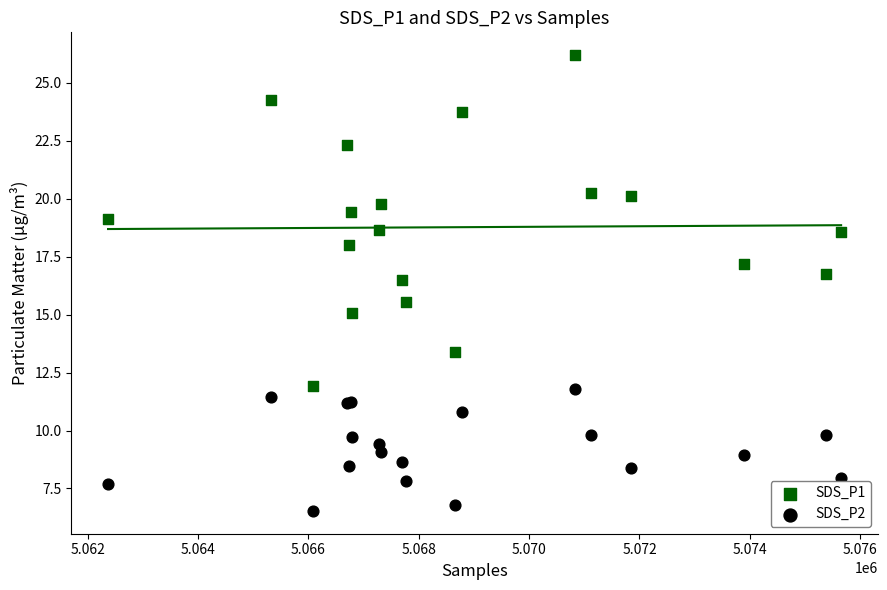

What are all the series names shown in the legend?

SDS_P1, SDS_P2